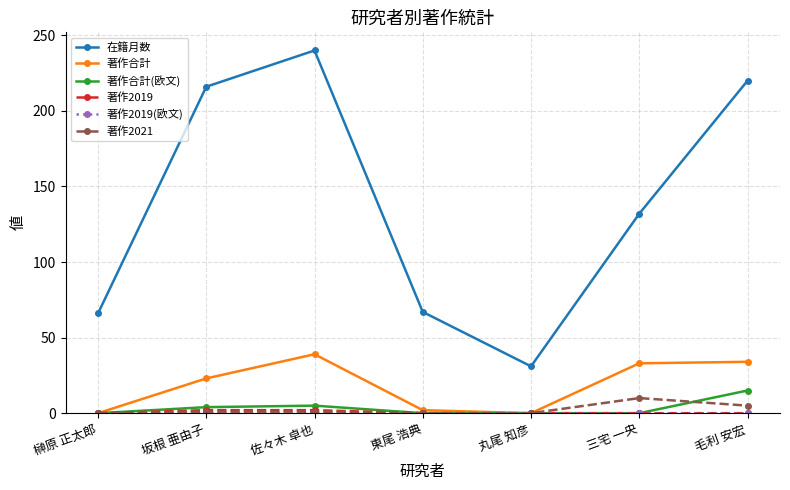

At which category is the sum across all series the highest?

佐々木 卓也